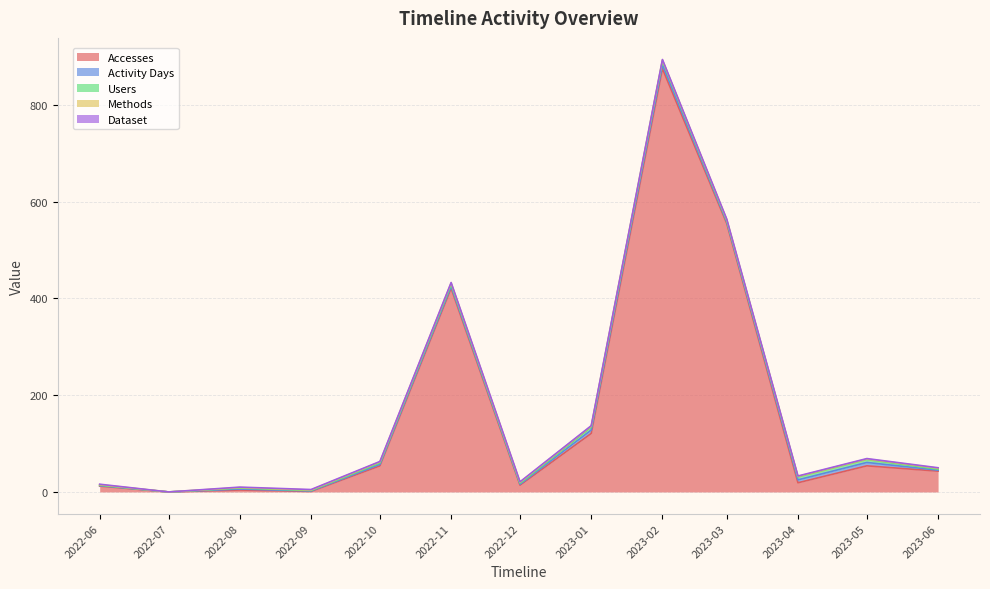

Reading right to left, list all the values displayed in this chart.

Accesses: 43	54	19	555	875	121	14	421	54	1	4	0	12
Activity Days: 2	7	6	3	8	7	2	4	3	1	2	0	1
Users: 2	6	6	3	8	6	2	4	3	1	2	0	1
Methods: 2	1	1	2	2	2	2	3	2	1	1	0	1
Dataset: 1	1	1	1	1	1	1	1	1	1	1	0	1